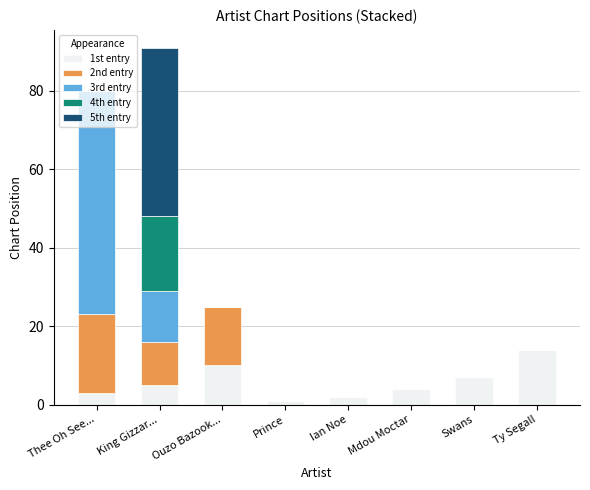

Is it true that 1st entry equals 5 at King Gizzar...?

True